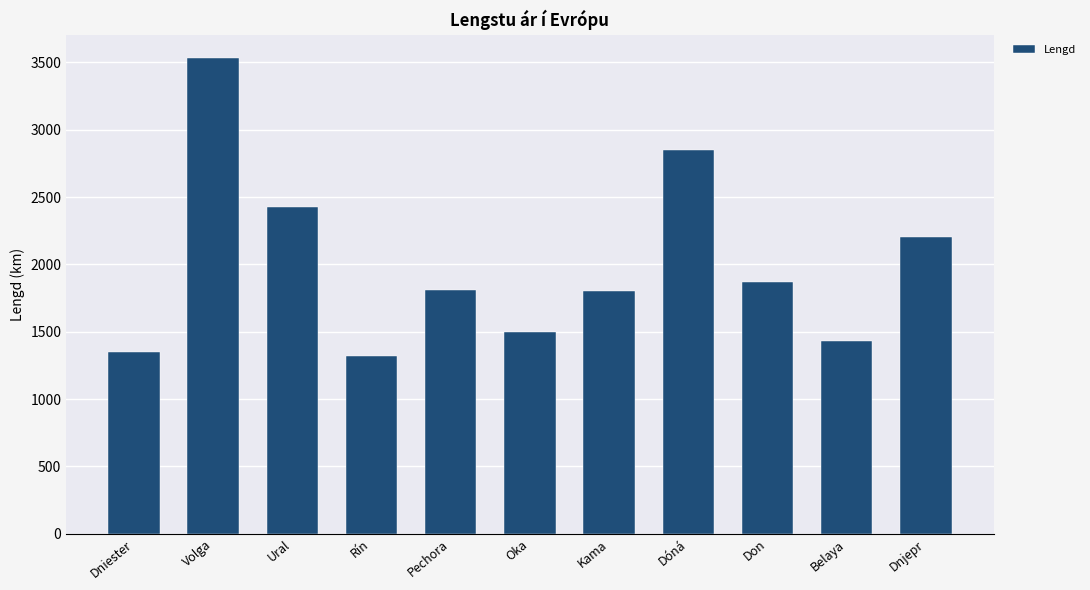

What is the approximate value at Pechora?

1809